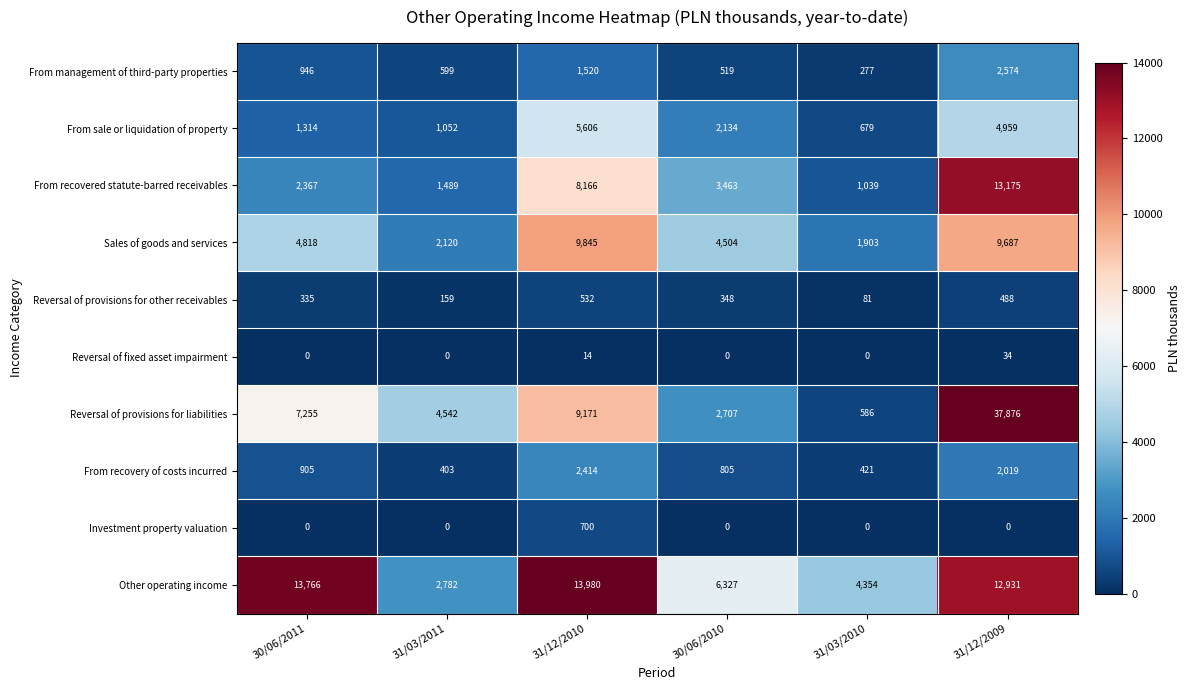

The Reversal of fixed asset impairment series shows 34 at 31/12/2009. True or false?

True